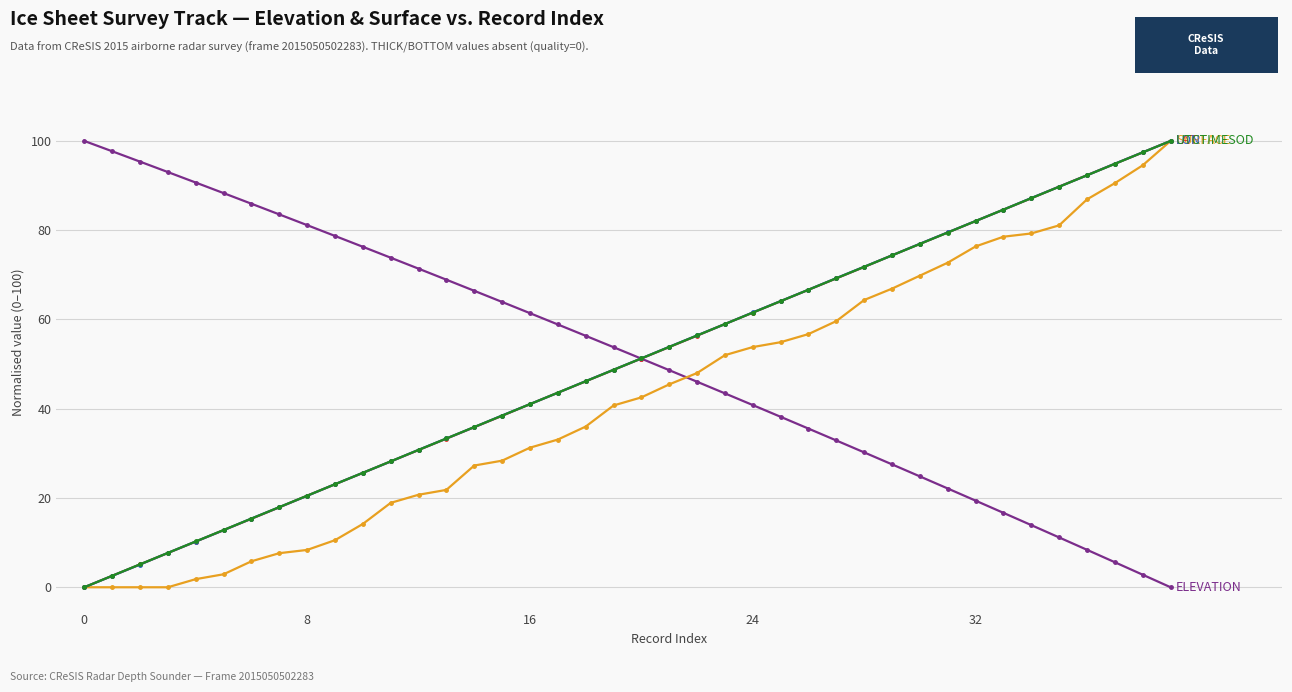

What is the maximum value shown in the chart?

100.0